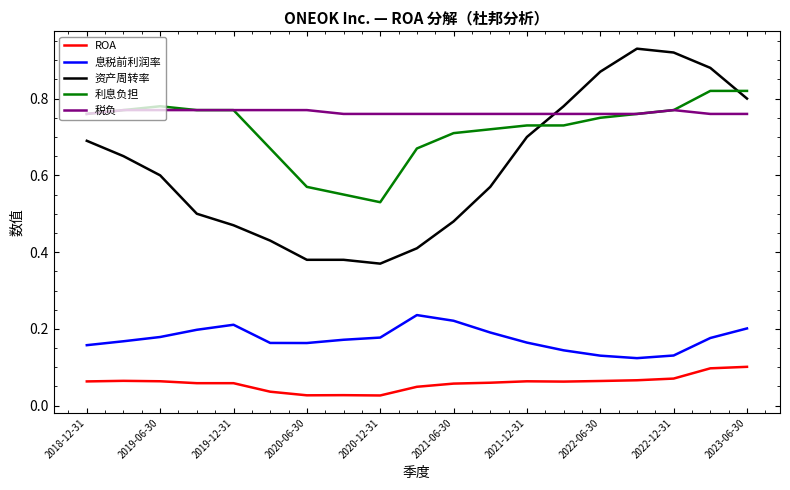

True or false: ROA and 利息负担 cross at least once.

False